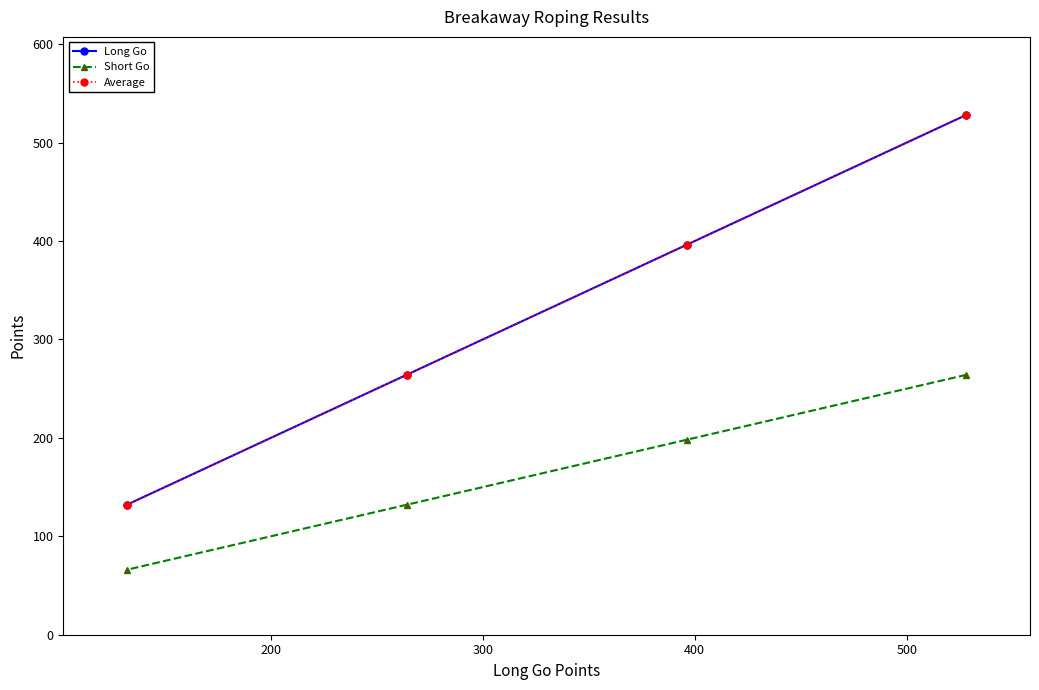

Is this an area chart (filled region under the line)?

No